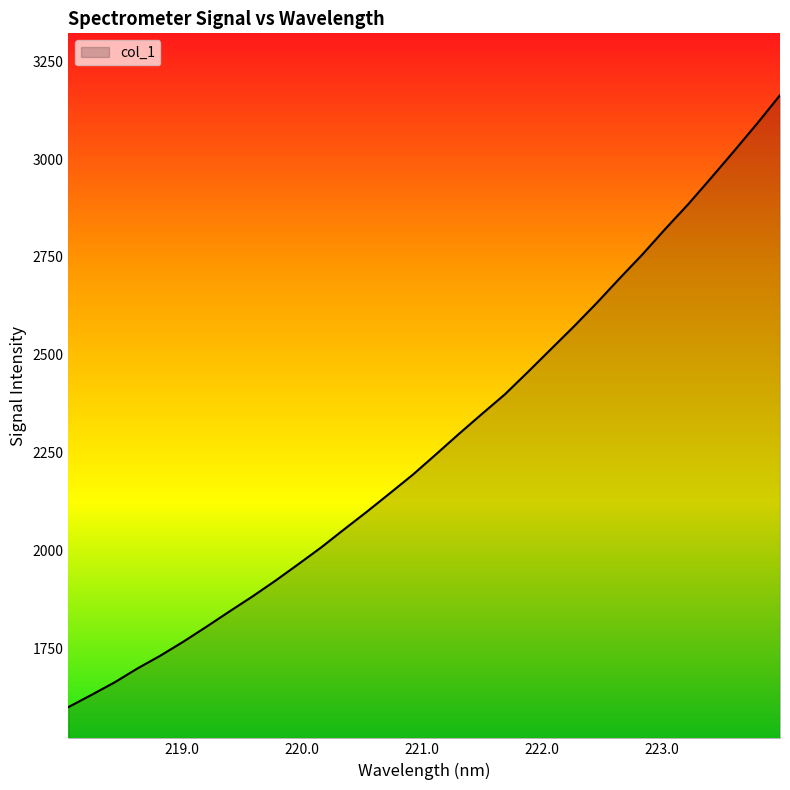

What is the smallest value displayed?

1599.4